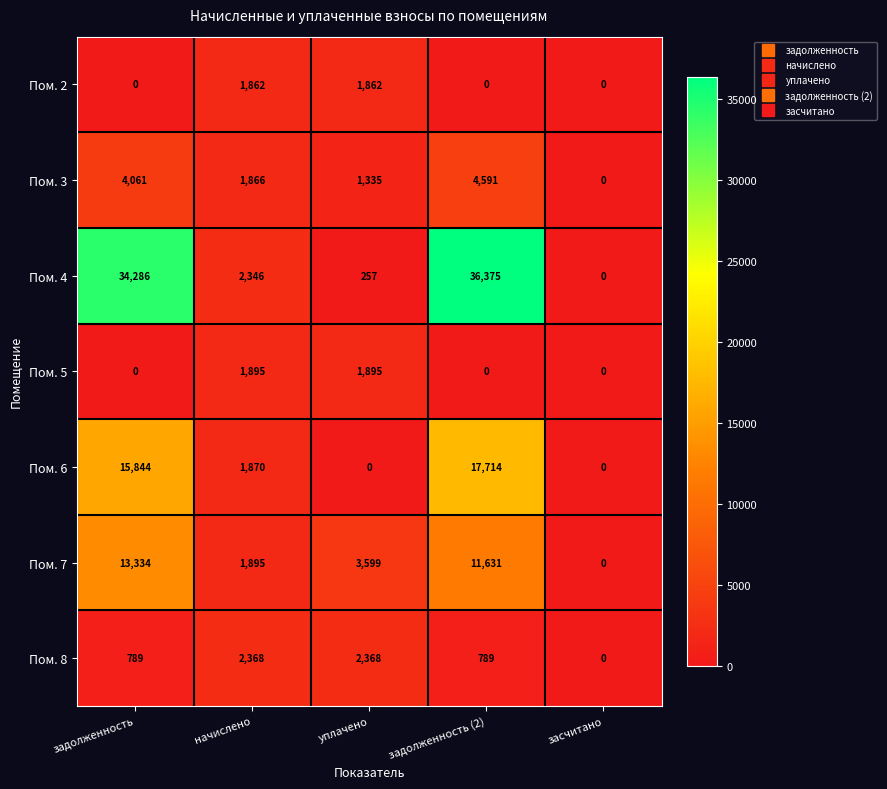

List the series in order of their peak value, lowest first.

Пом. 2, Пом. 5, Пом. 8, Пом. 3, Пом. 7, Пом. 6, Пом. 4